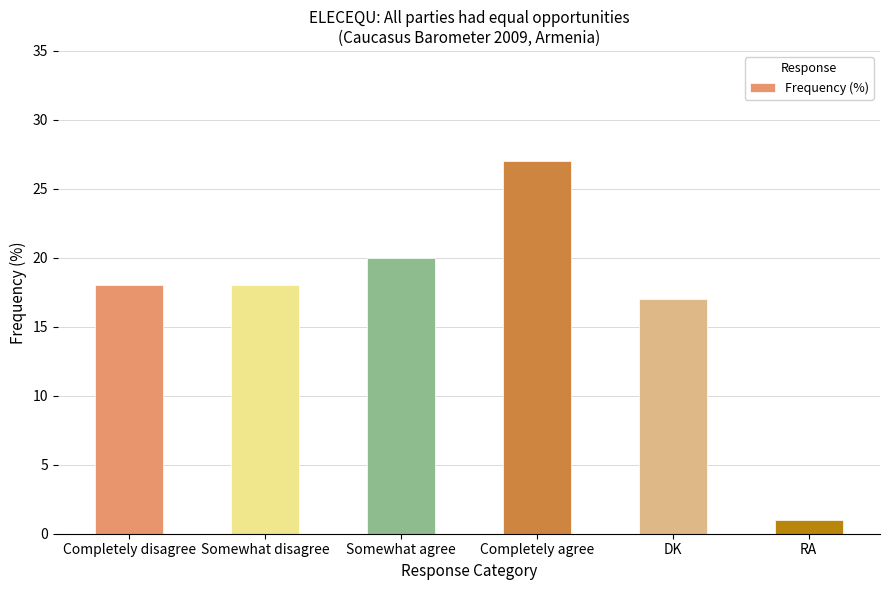

What is the label of the 5th bar from the right?

Somewhat disagree